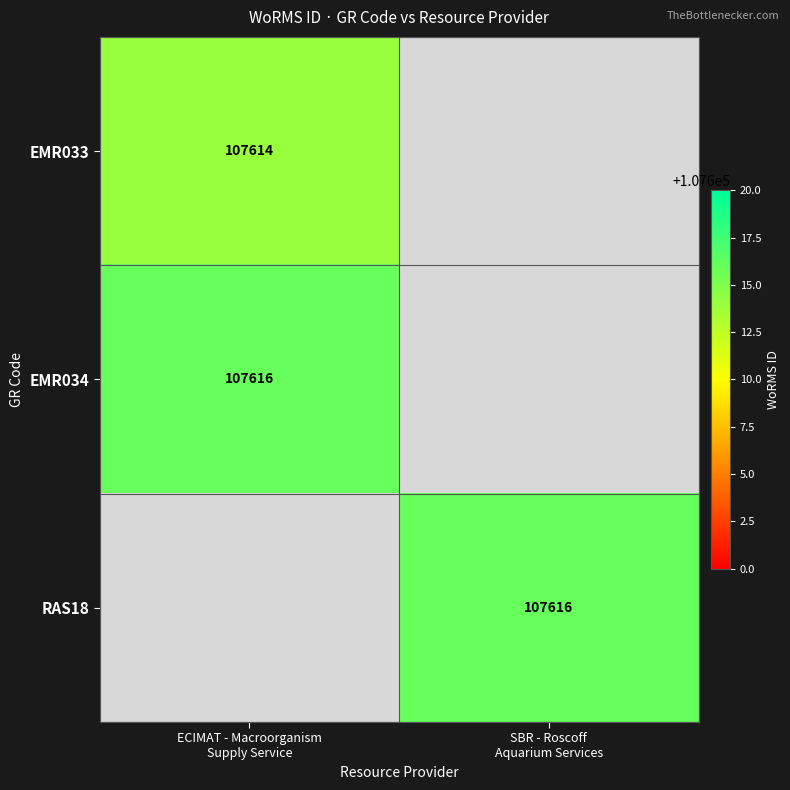

What is the spread (max minus min) of values at ECIMAT - Macroorganism
Supply Service?

2.0